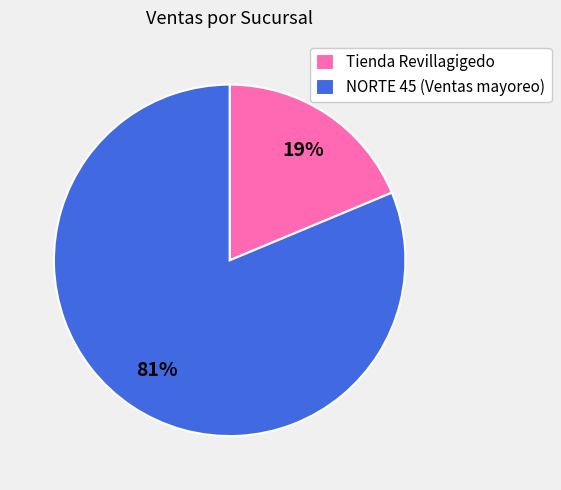

To the nearest percent, what is the average slice percentage?

50%